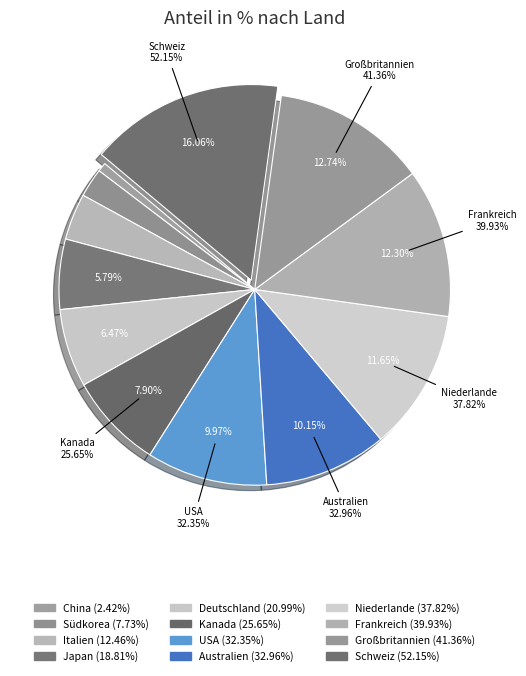

Combined, do Japan and Schweiz account for over 50%?

No